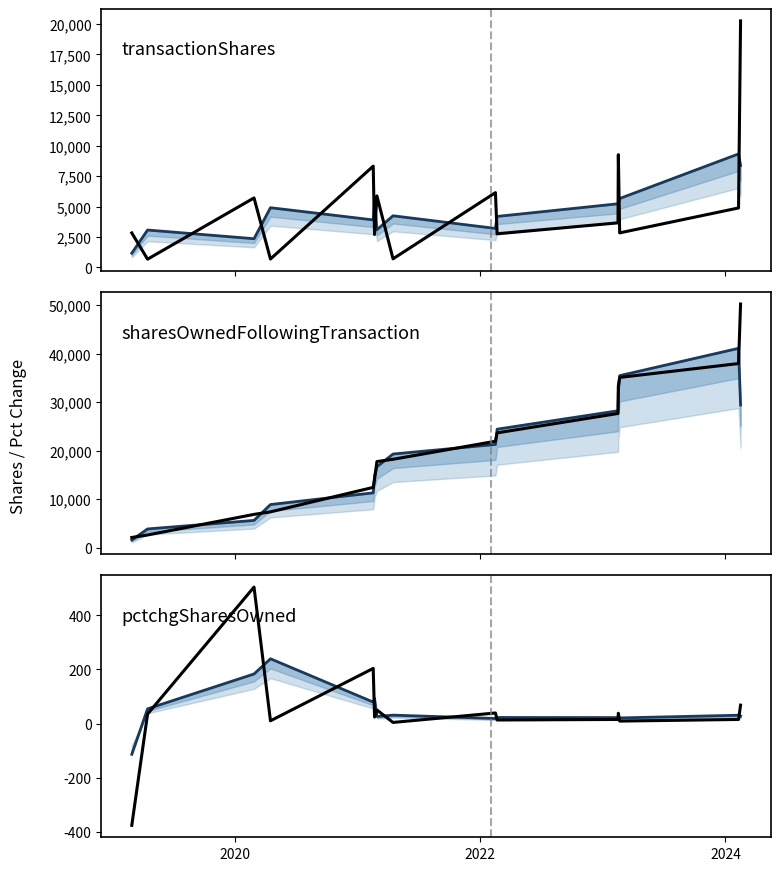

True or false: pctchgSharesOwned and transactionShares cross at least once.

False